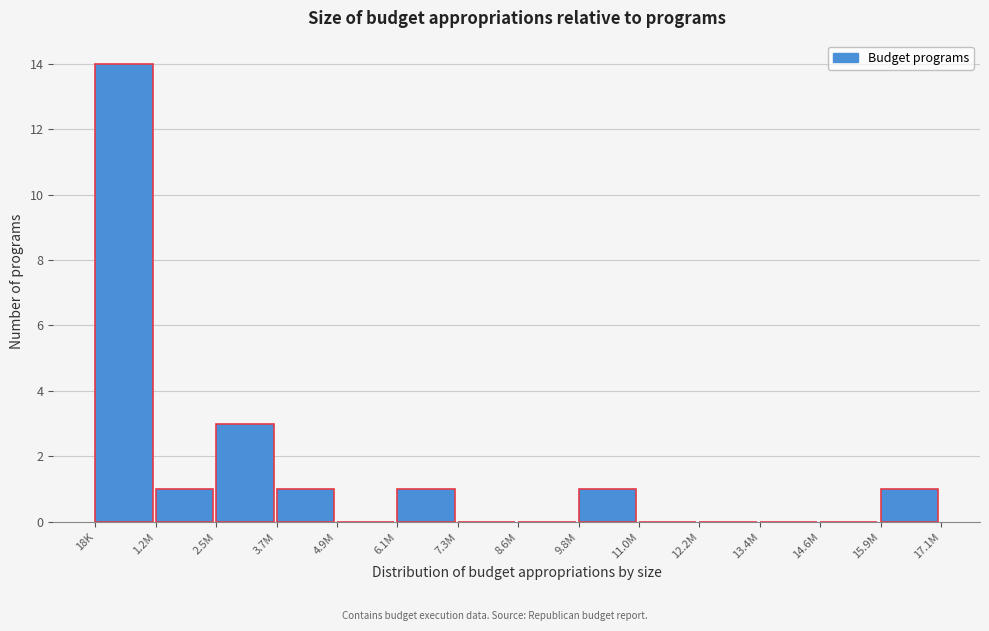

Reading left to right, list all the values displayed in this chart.

18K=14	1.2M=1	2.5M=3	3.7M=1	4.9M=0	6.1M=1	7.3M=0	8.6M=0	9.8M=1	11.0M=0	12.2M=0	13.4M=0	14.6M=0	15.9M=1